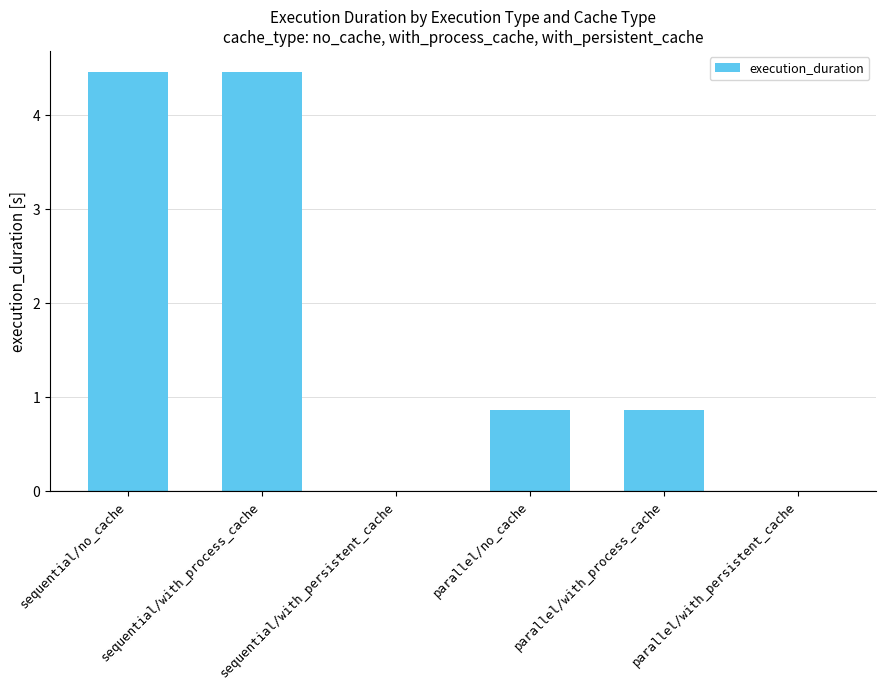

What is the sum of the values at sequential/with_persistent_cache and sequential/no_cache?

4.5